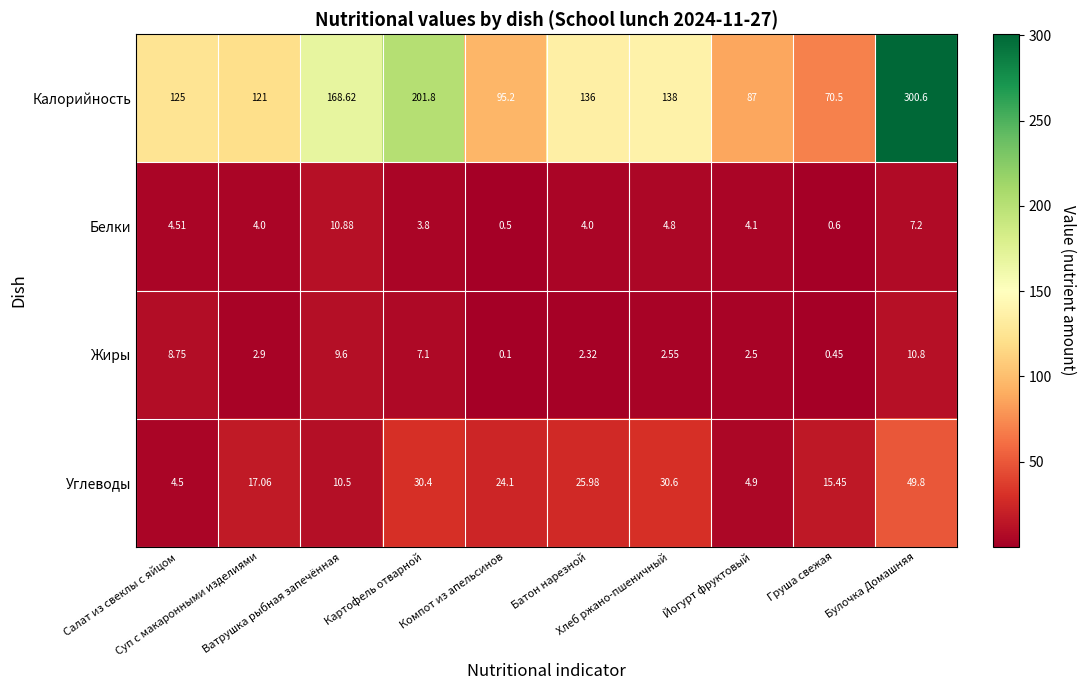

Which series has the largest total across all categories?

Калорийность